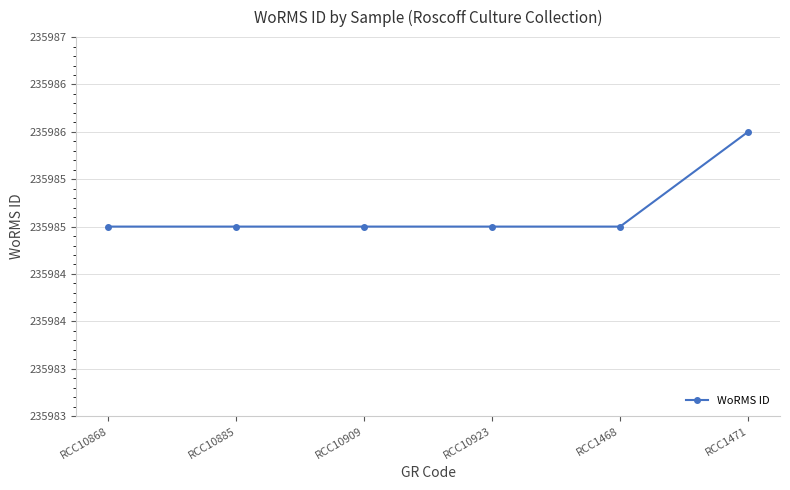

Between RCC1471 and RCC10885, which is larger?

RCC1471